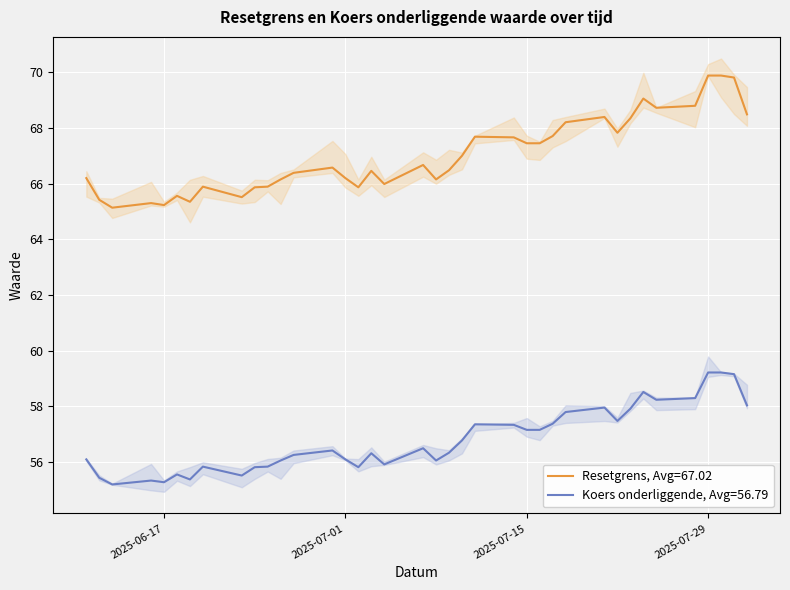

True or false: Koers onderliggende, Avg=56.79 and Resetgrens, Avg=67.02 cross at least once.

False